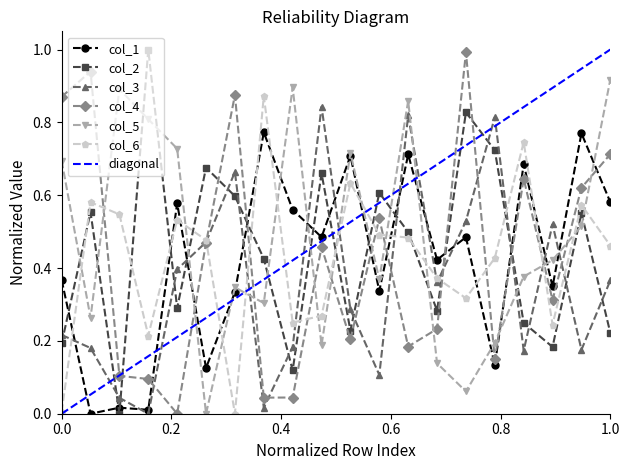

True or false: col_6 and col_5 cross at least once.

True